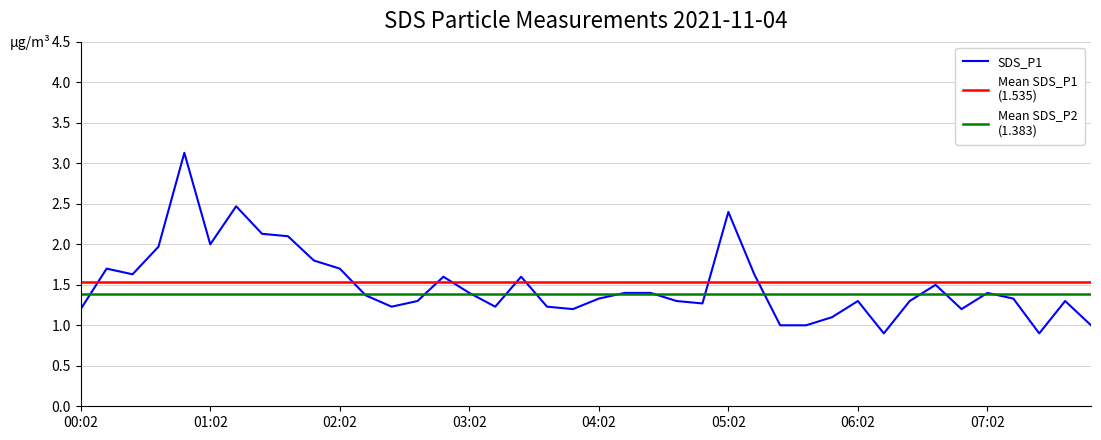

What value does the Mean SDS_P2 series have at 06:02?

1.4